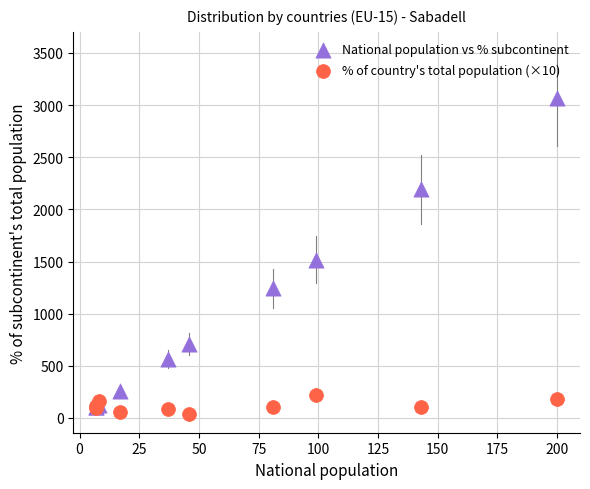

In the National population vs % subcontinent series, what Y value is closest to 1587?

1518